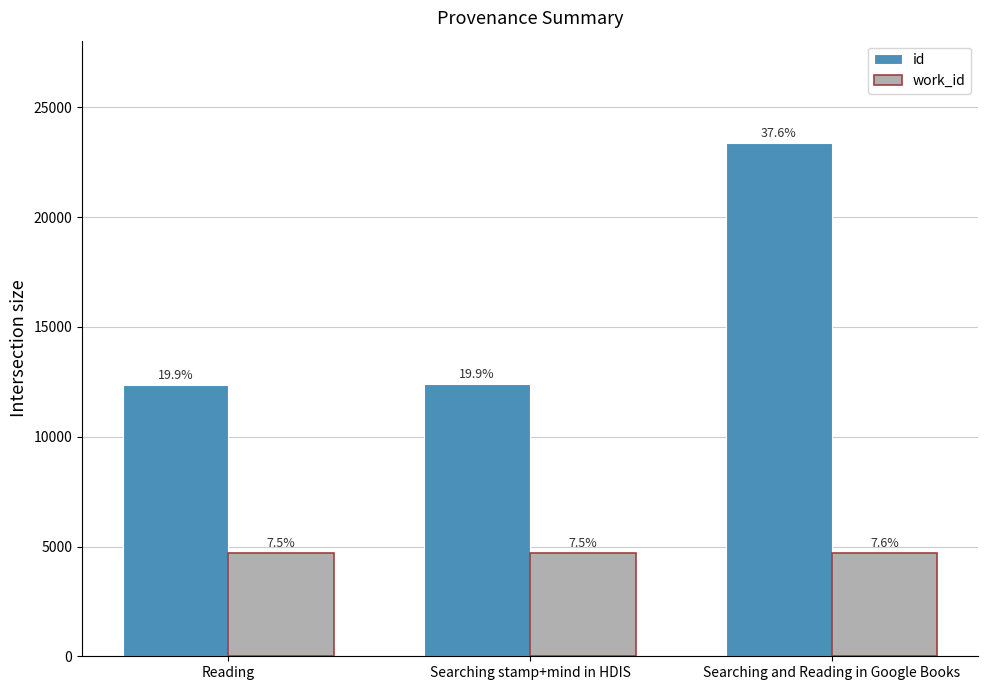

Where is work_id nearest to the value 4693?

Searching stamp+mind in HDIS